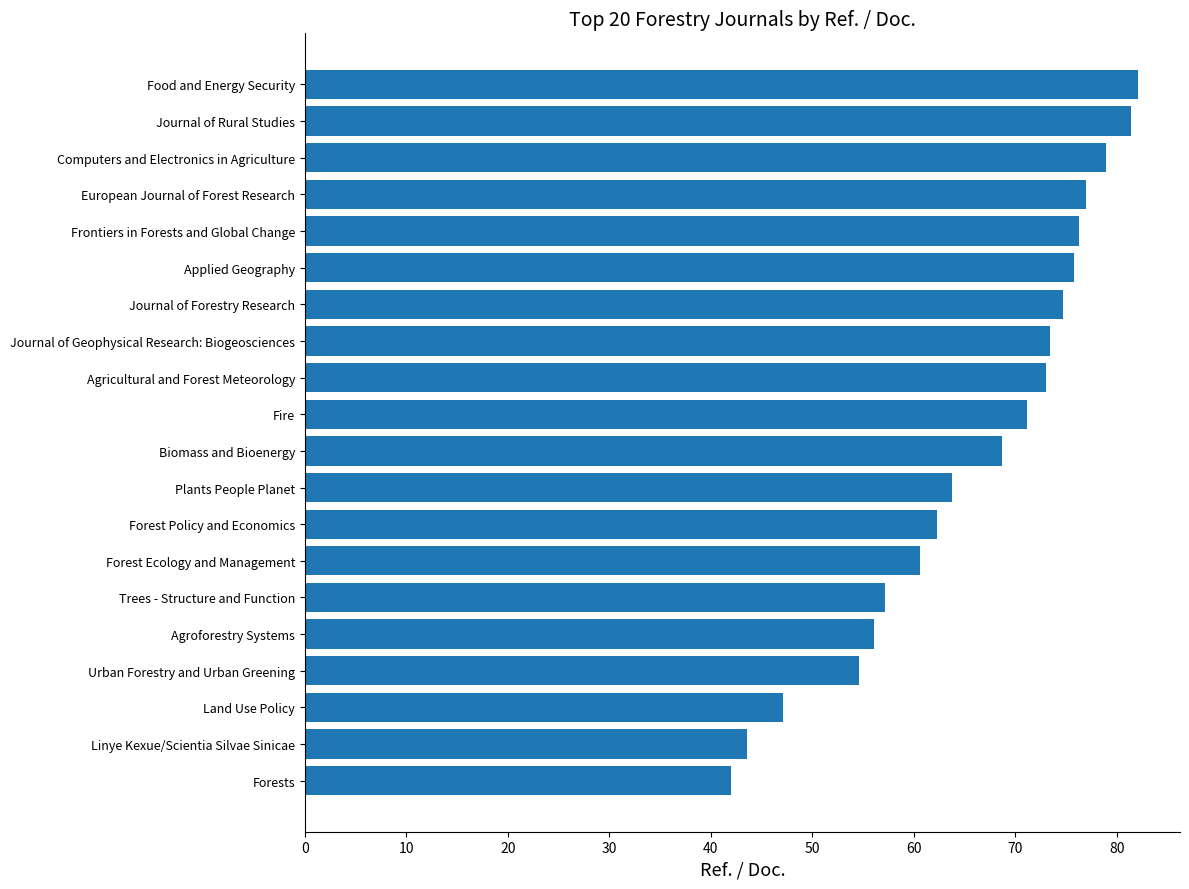

What is the difference between the values at Food and Energy Security and Forest Ecology and Management?

21.5